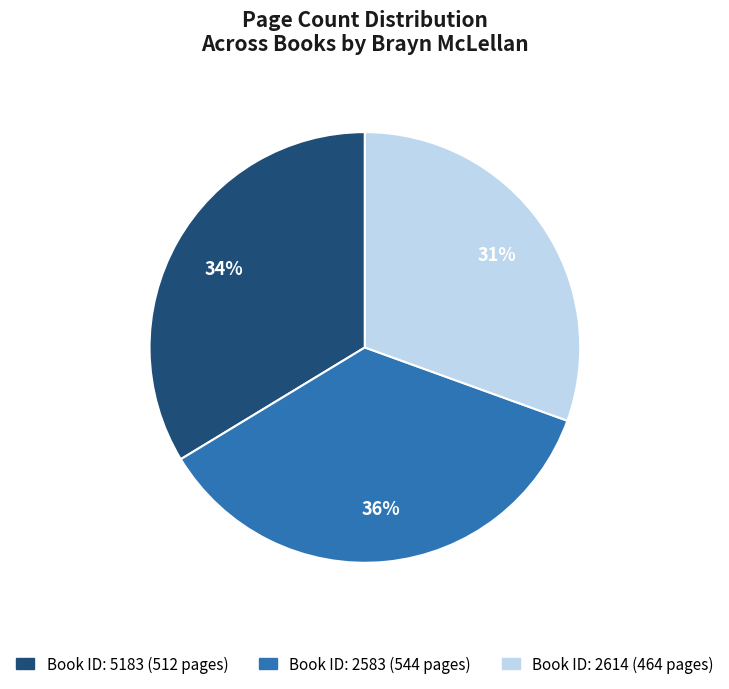

To the nearest percent, what is the average slice percentage?

33%